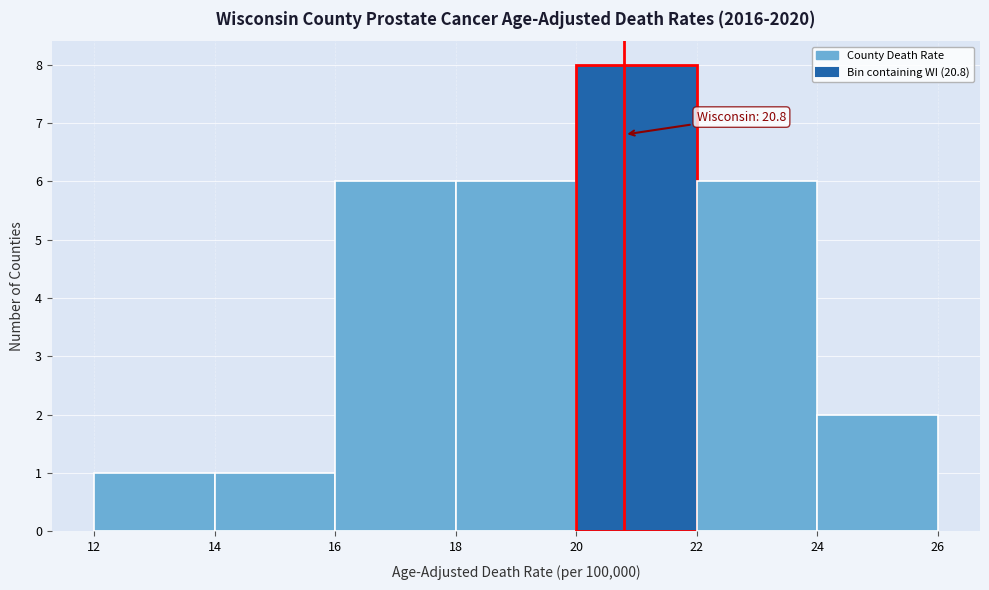

Over which range of the x-axis is the bar tallest?

20 to 22